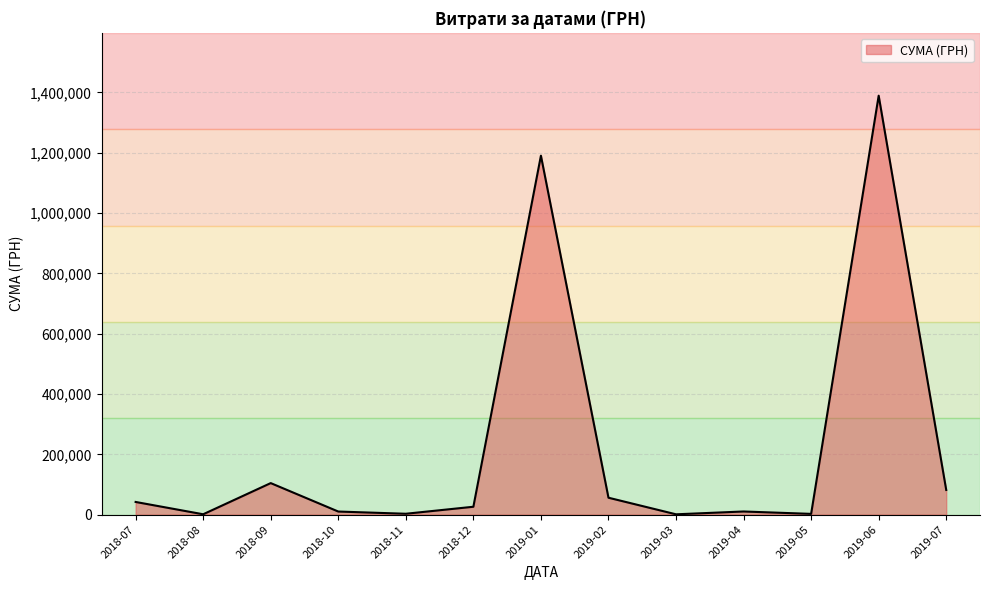

At which category does the data reach its first local peak?

2018-09